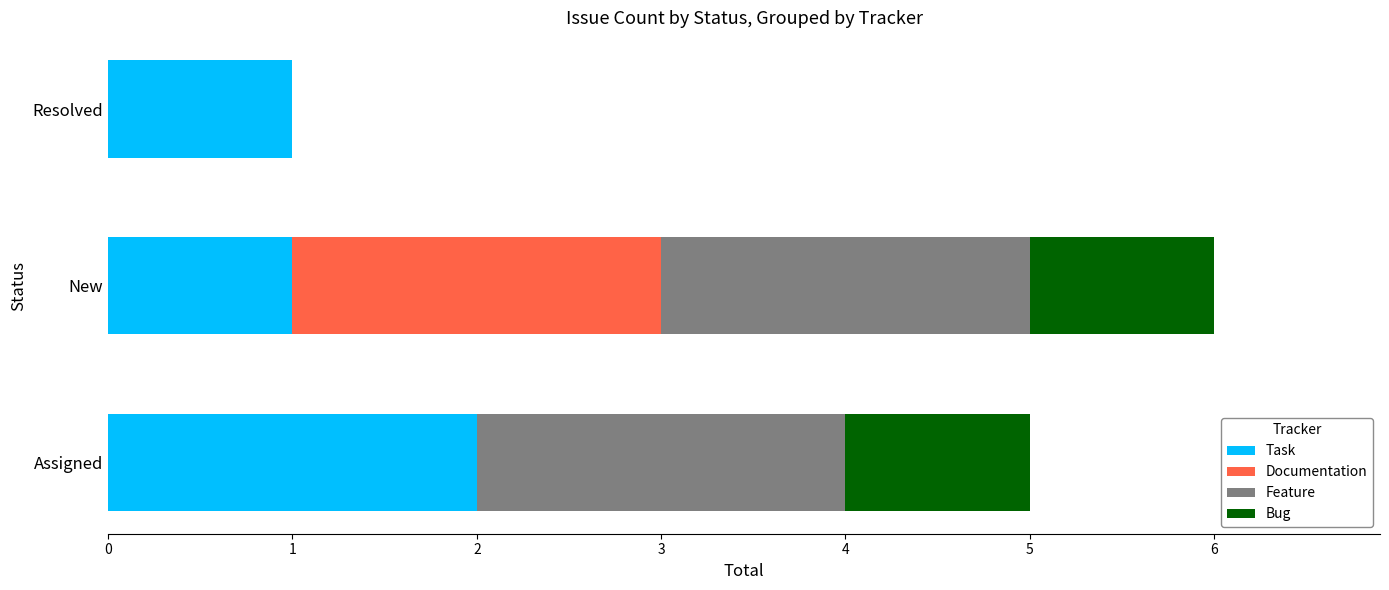

Is it true that Task equals 1 at Resolved?

True